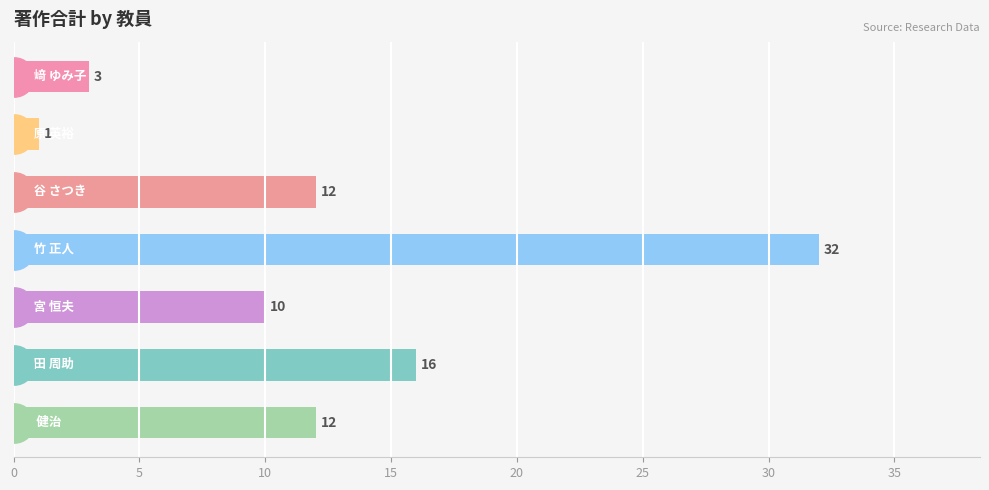

What is the greatest value displayed?

32